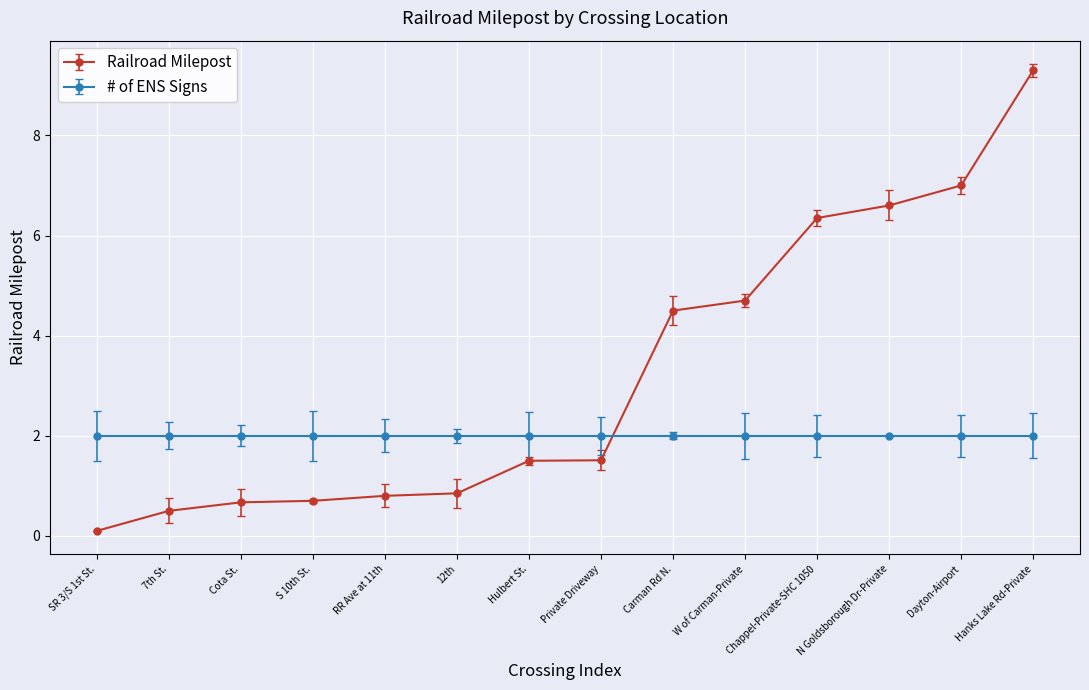

List the series in order of their overall mean, highest first.

Railroad Milepost, # of ENS Signs